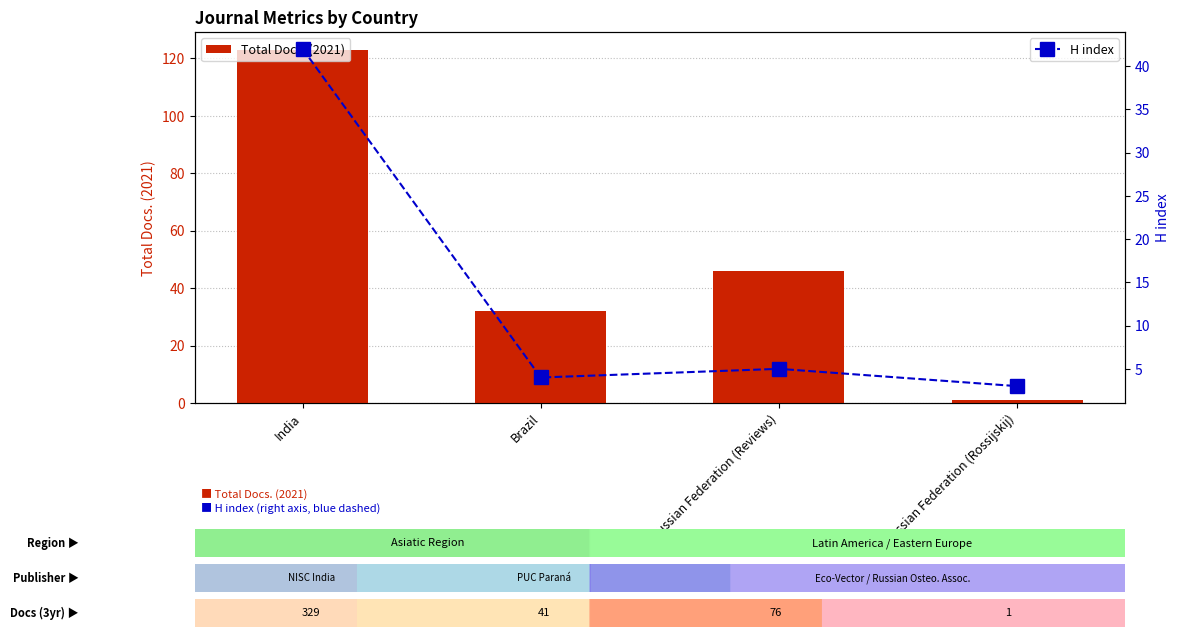

Reading right to left, list all the values displayed in this chart.

Total Docs. (2021): Russian Federation (Rossijskij)=1	Russian Federation (Reviews)=46	Brazil=32	India=123
H index: Russian Federation (Rossijskij)=3	Russian Federation (Reviews)=5	Brazil=4	India=42